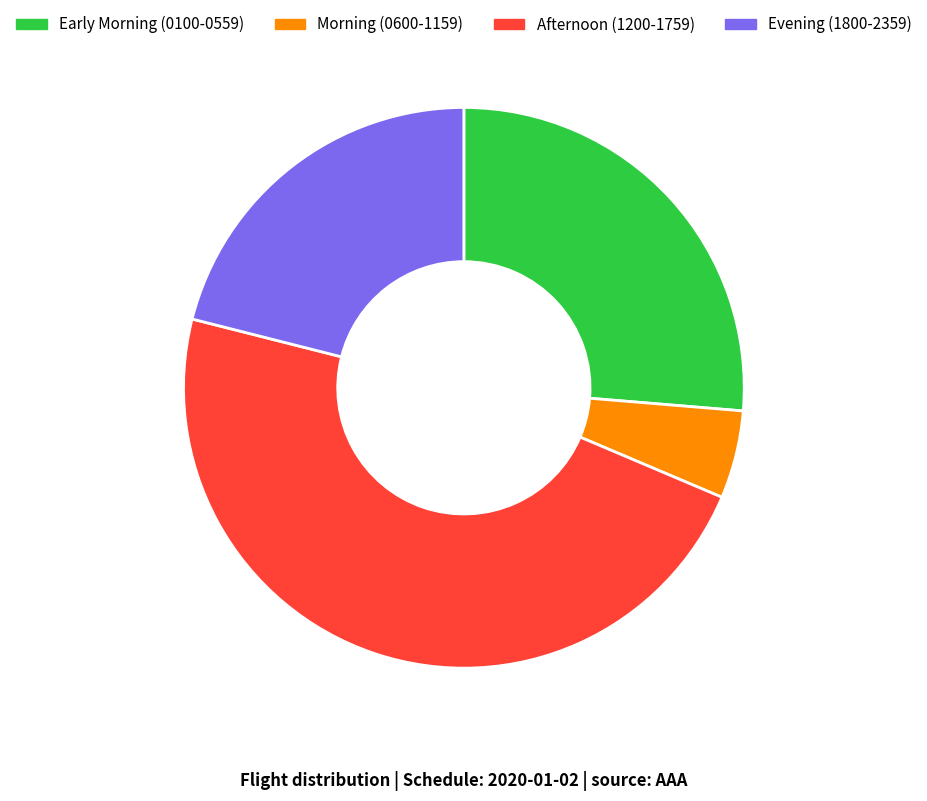

Is the sum of Early Morning (0100-0559) and Afternoon (1200-1759) greater than half?

Yes